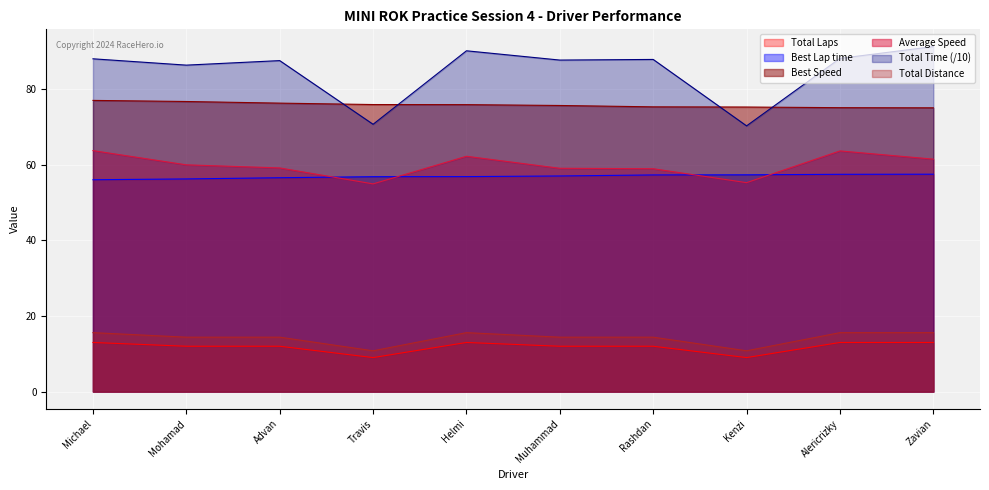

What position from the right is Rashdan?

4